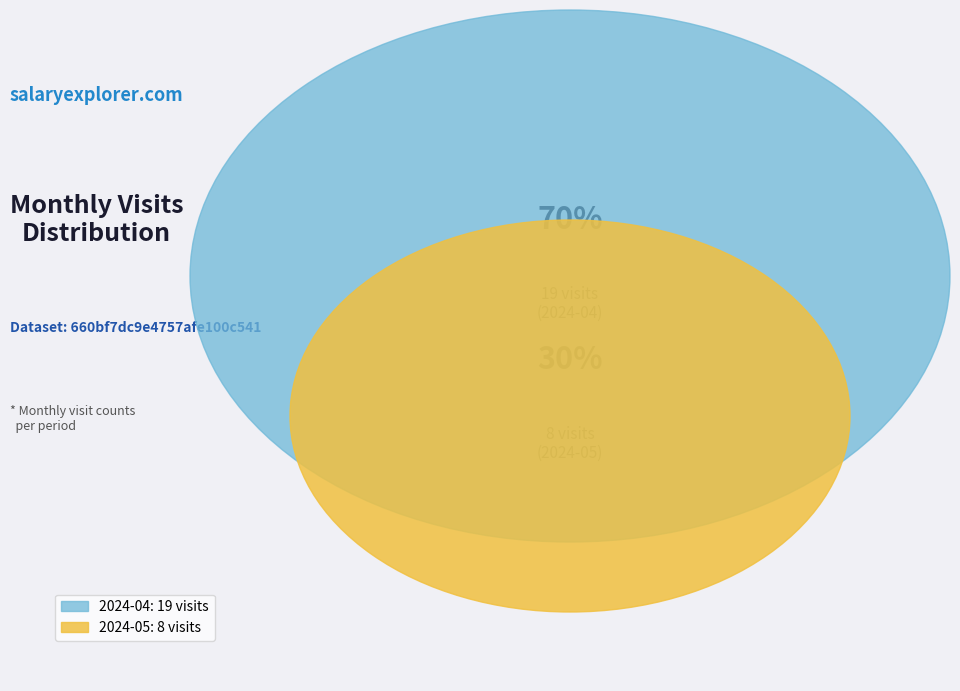

What is the majority slice?

2024-04 (ID: 30224112)